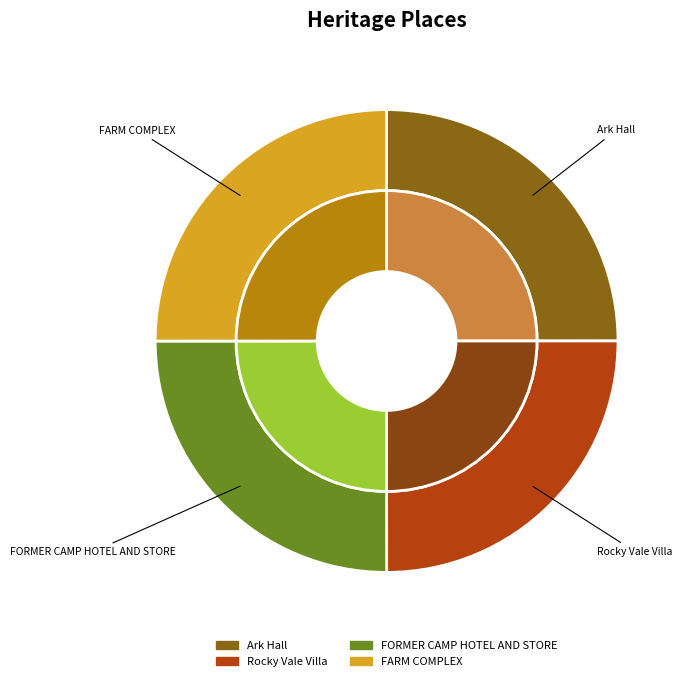

How many slices are in this pie chart?

4